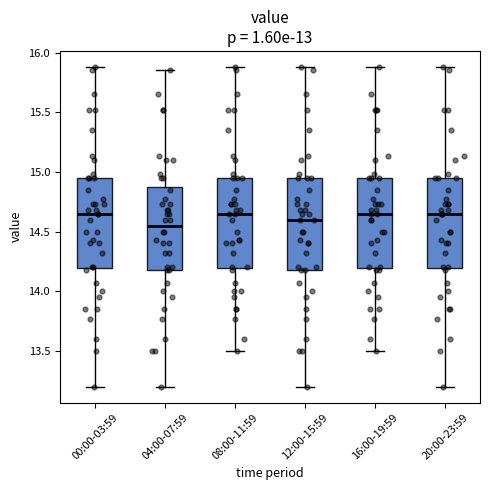

Reading left to right, transcribe this box plot: for each box, give where its median line is, the range the box spans, and where its two whiskers end, as read against the y-axis. The values are not printed on the chart, so give them approximately, as read against the axis.

00:00-03:59: median 14.65, box 14.20 to 14.95, whiskers 13.20 to 15.90
04:00-07:59: median 14.55, box 14.20 to 14.90, whiskers 13.20 to 15.85
08:00-11:59: median 14.65, box 14.20 to 14.95, whiskers 13.50 to 15.90
12:00-15:59: median 14.60, box 14.20 to 14.95, whiskers 13.20 to 15.90
16:00-19:59: median 14.65, box 14.20 to 14.95, whiskers 13.50 to 15.90
20:00-23:59: median 14.65, box 14.20 to 14.95, whiskers 13.20 to 15.90